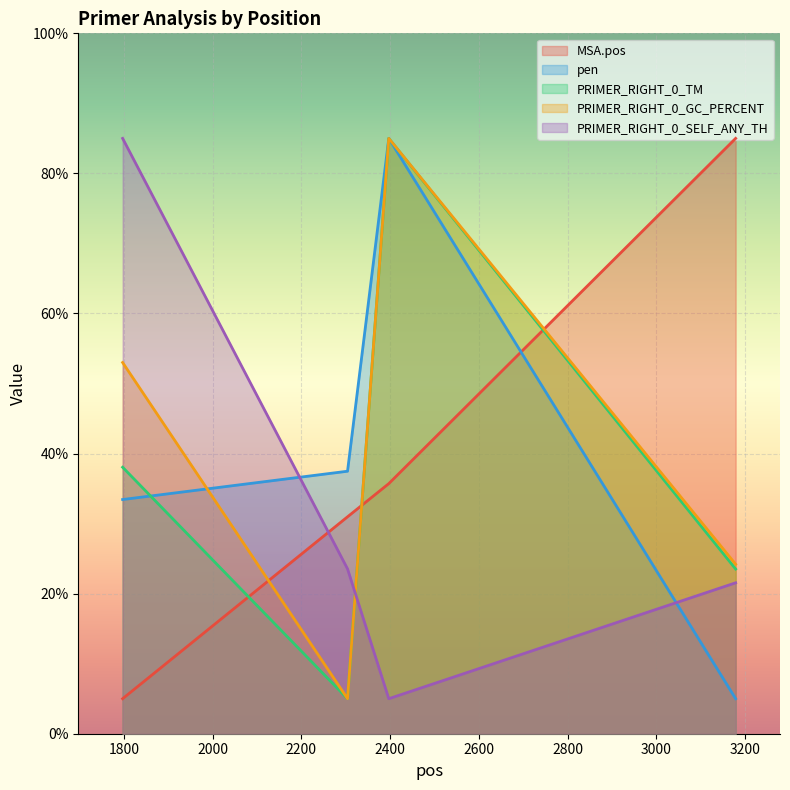

How many lines are shown in the chart?

5